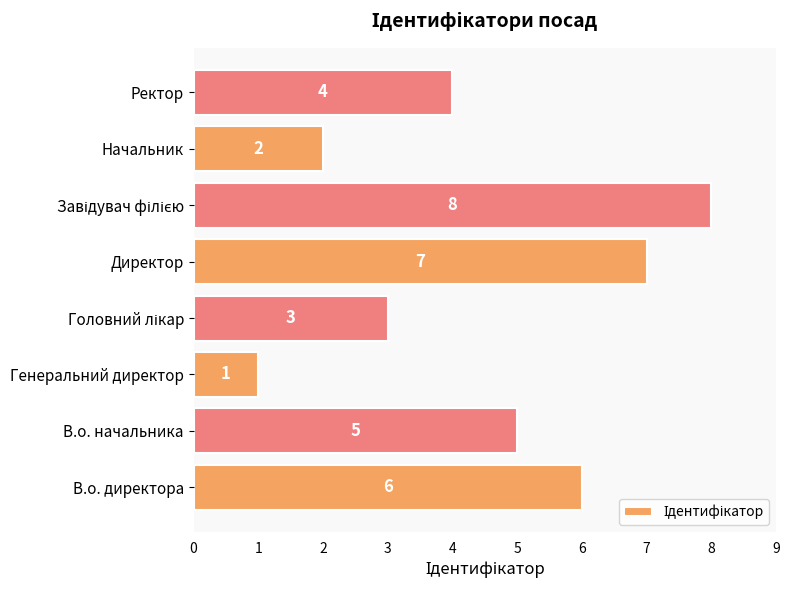

Is it true that the value at В.о. начальника is 2?

False